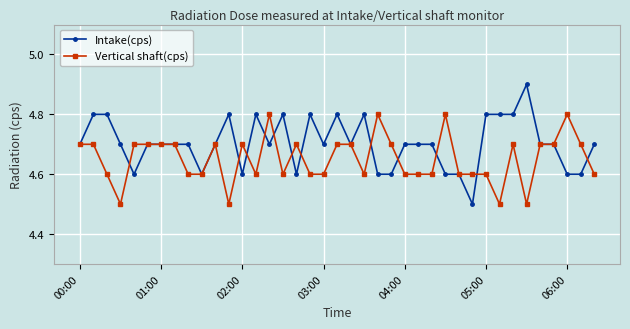

True or false: Intake(cps) has more than 0 interior local peaks.

True